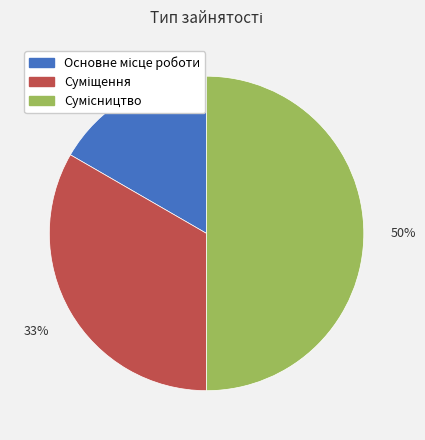

To the nearest percent, what is the average slice percentage?

33%